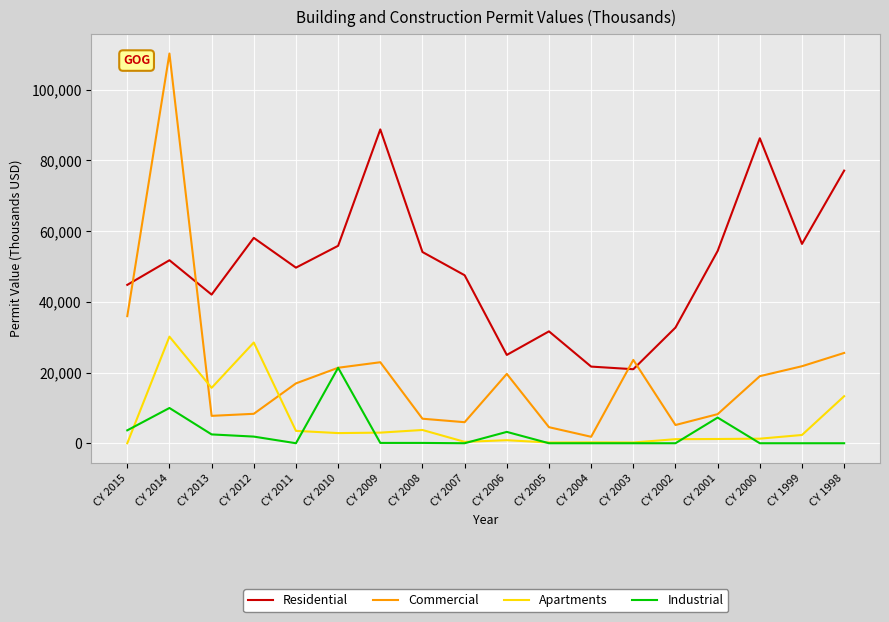

Which series ends up on top after the final intersection of Apartments and Commercial?

Commercial